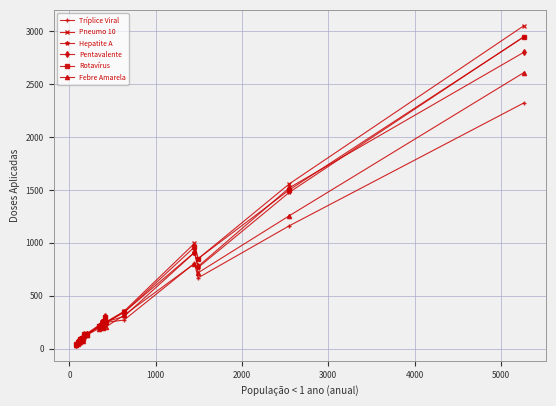

What is the highest value of the Hepatite A series?

2945